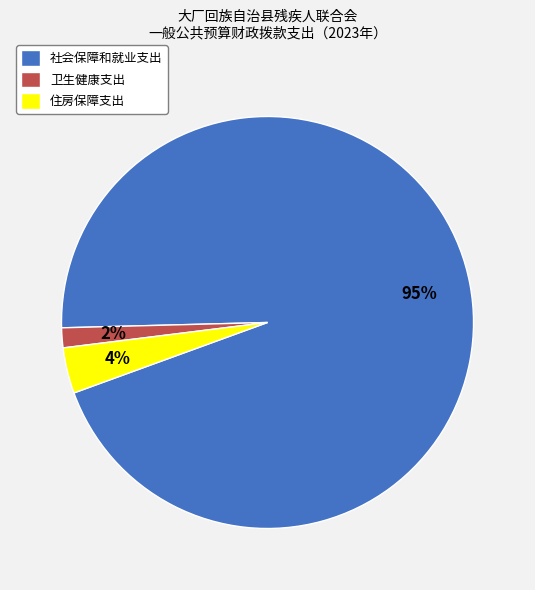

The 卫生健康支出 slice represents 9% of the pie. True or false?

False